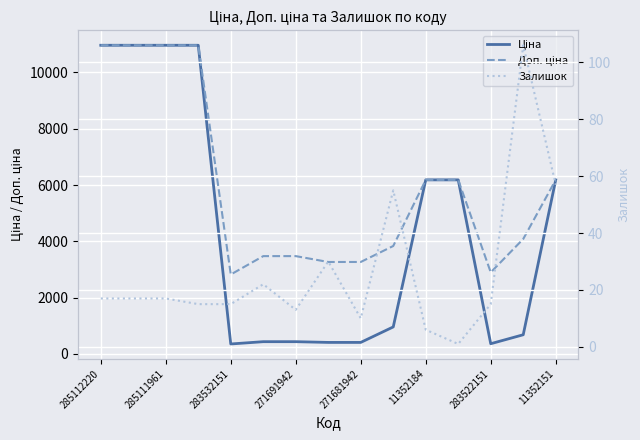

What position from the right is 9?

6